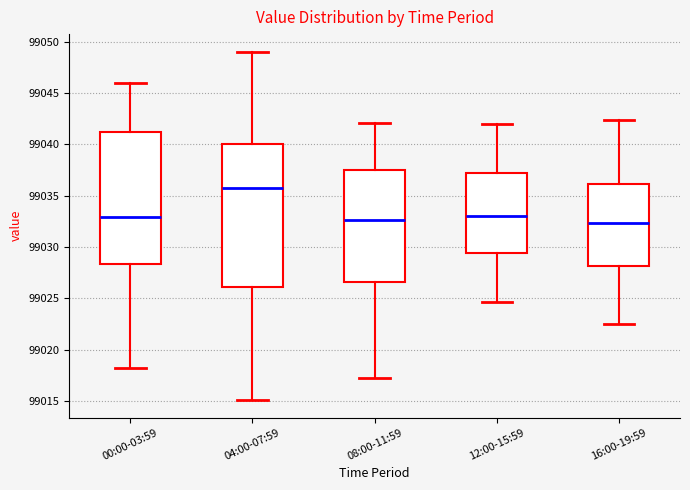

Comparing the boxes themselves (not the whiskers), which one is the tallest?

04:00-07:59